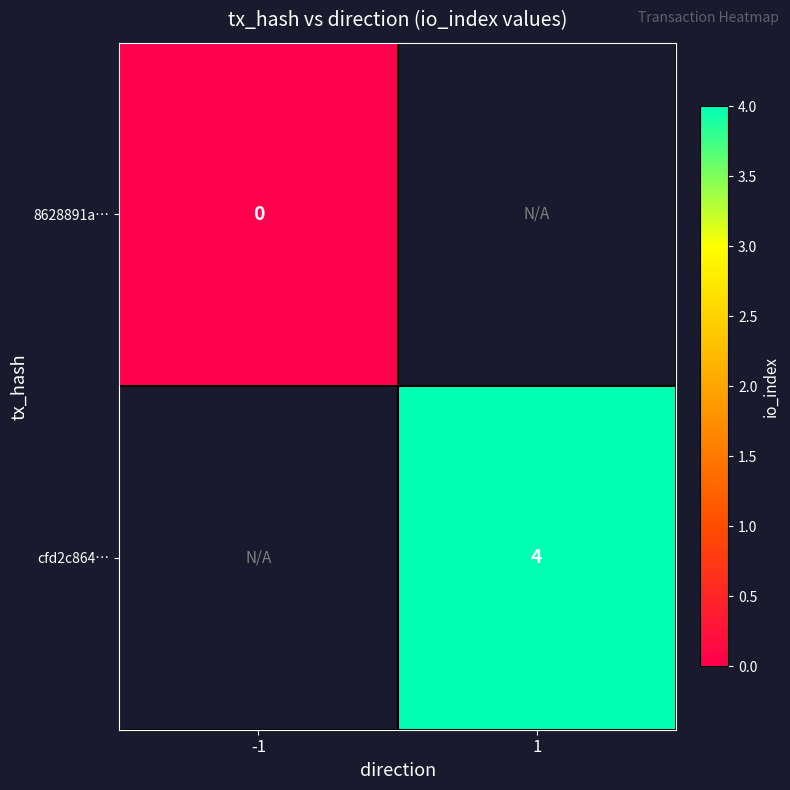

At which category does the chart reach its peak across all series?

1